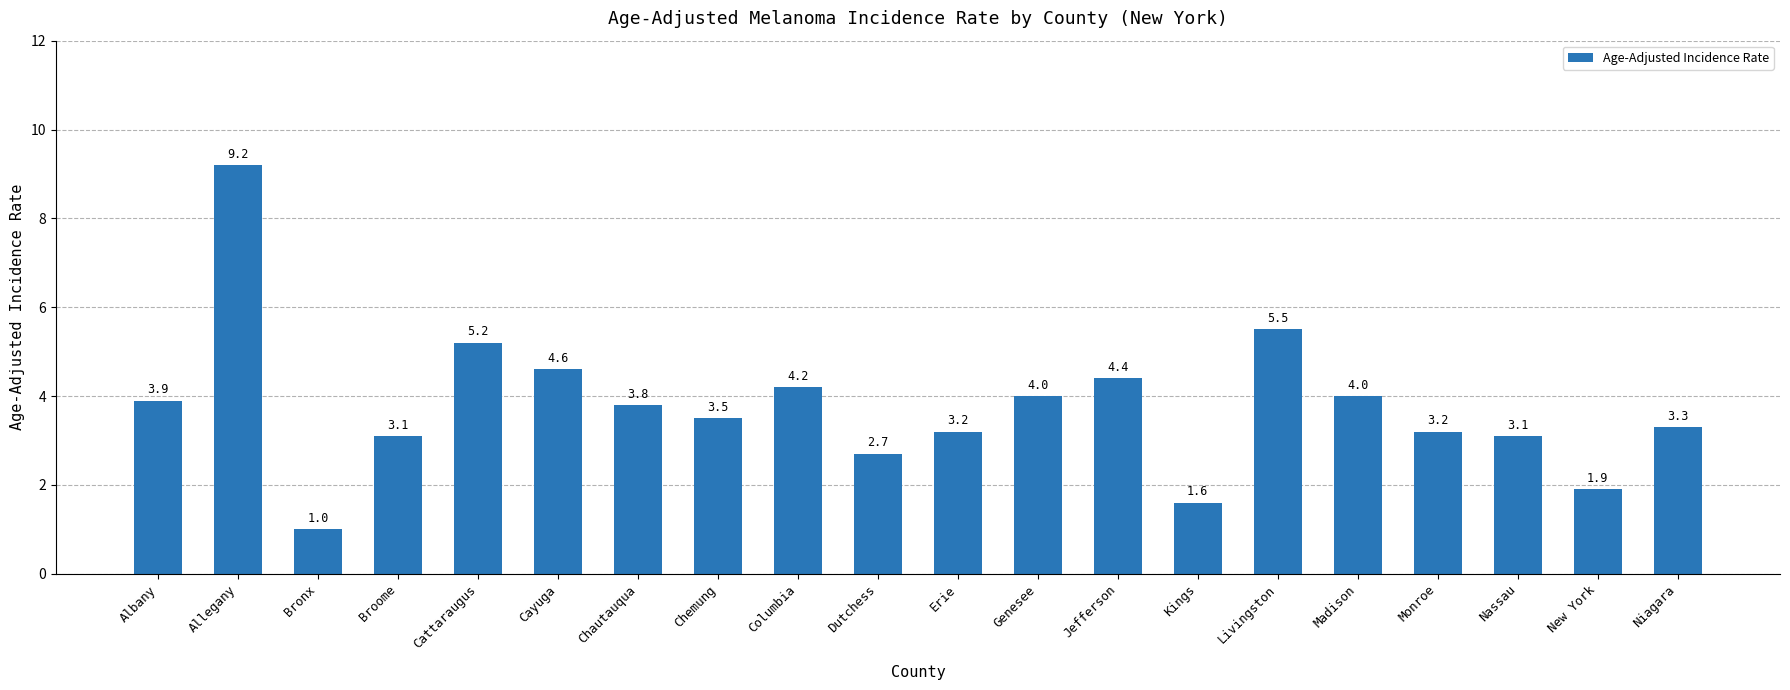

What position from the left is Chautauqua?

7